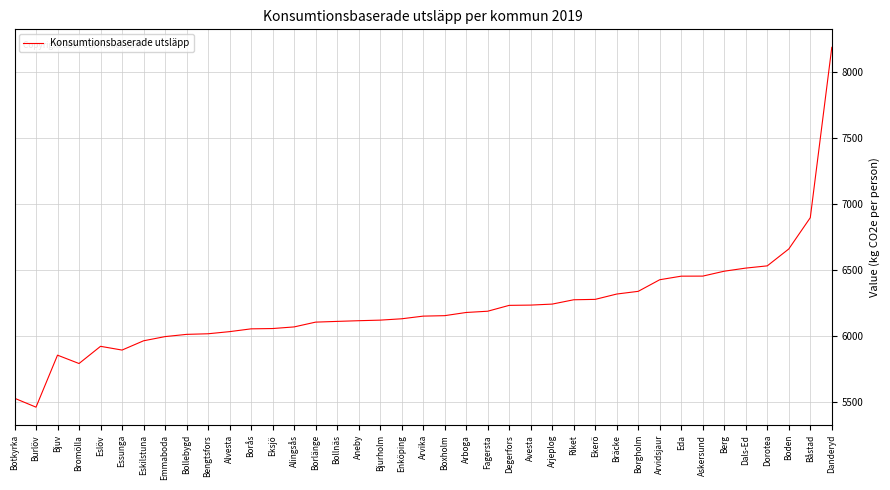

What is the maximum value shown in the chart?

8185.7